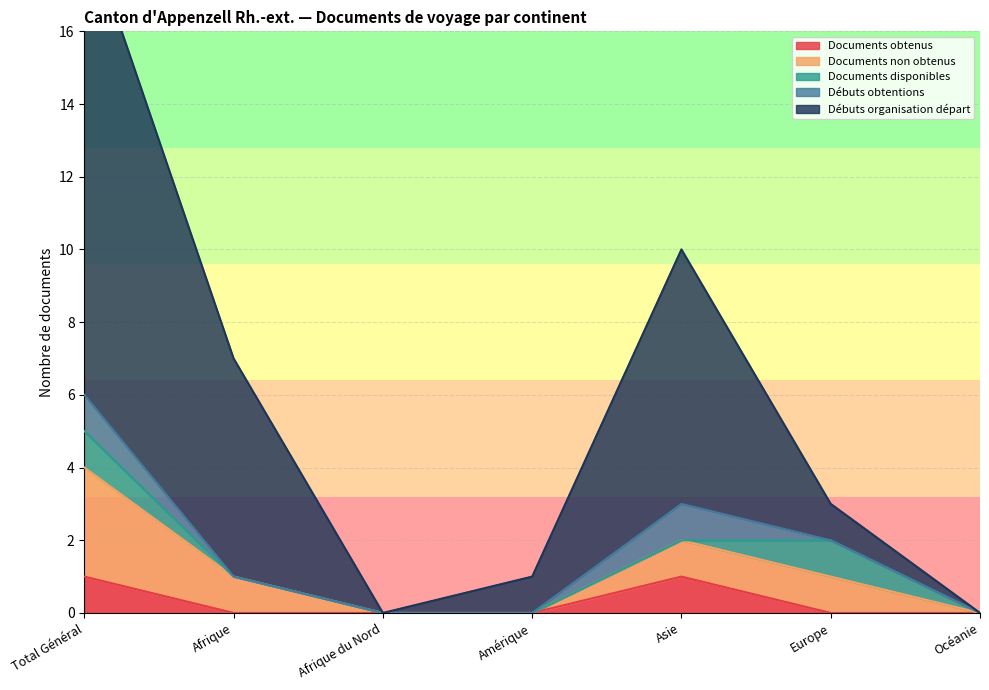

What is the label of the 2nd point from the left?

Afrique